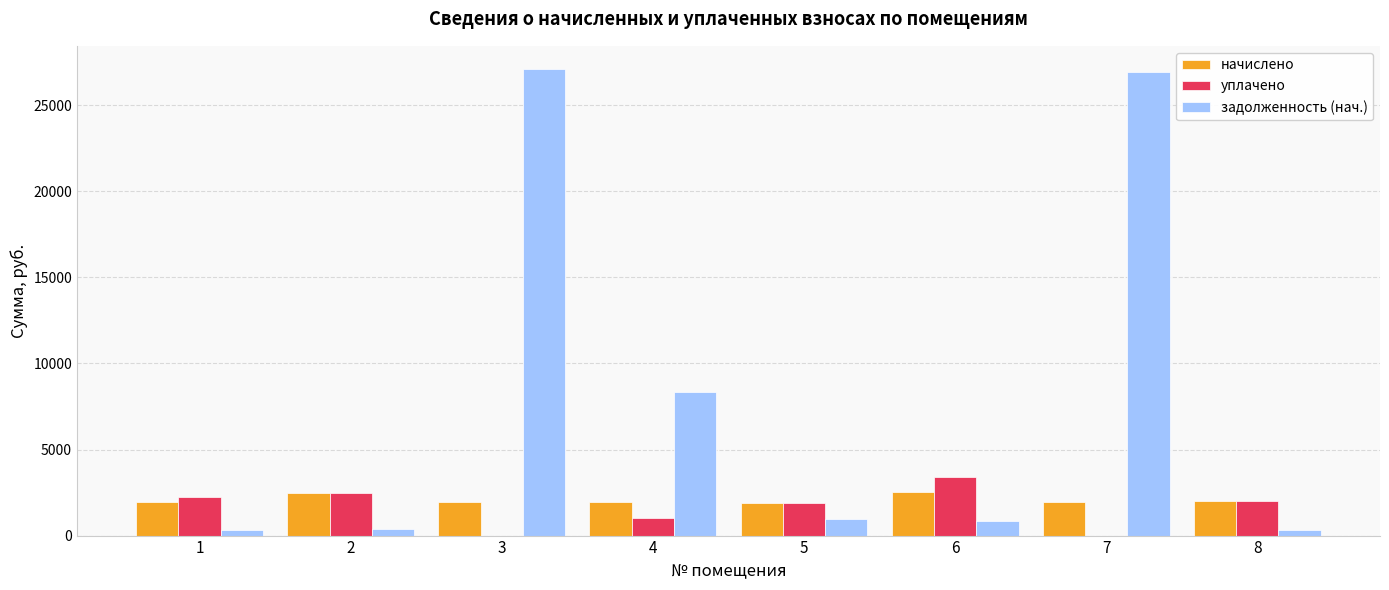

What is the total value across all series at 3?

29078.2